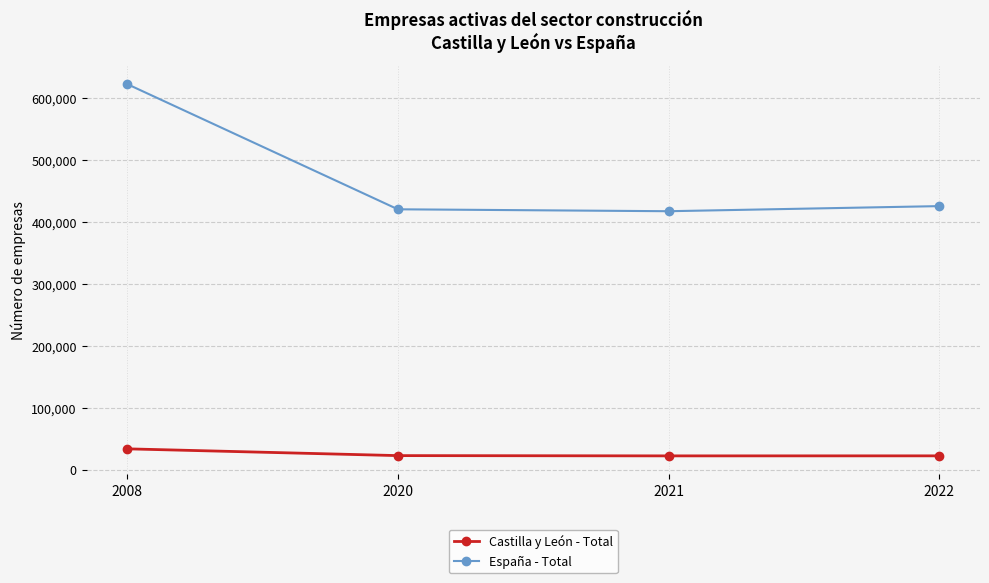

The value of España - Total at 2020 is 727561. True or false?

False